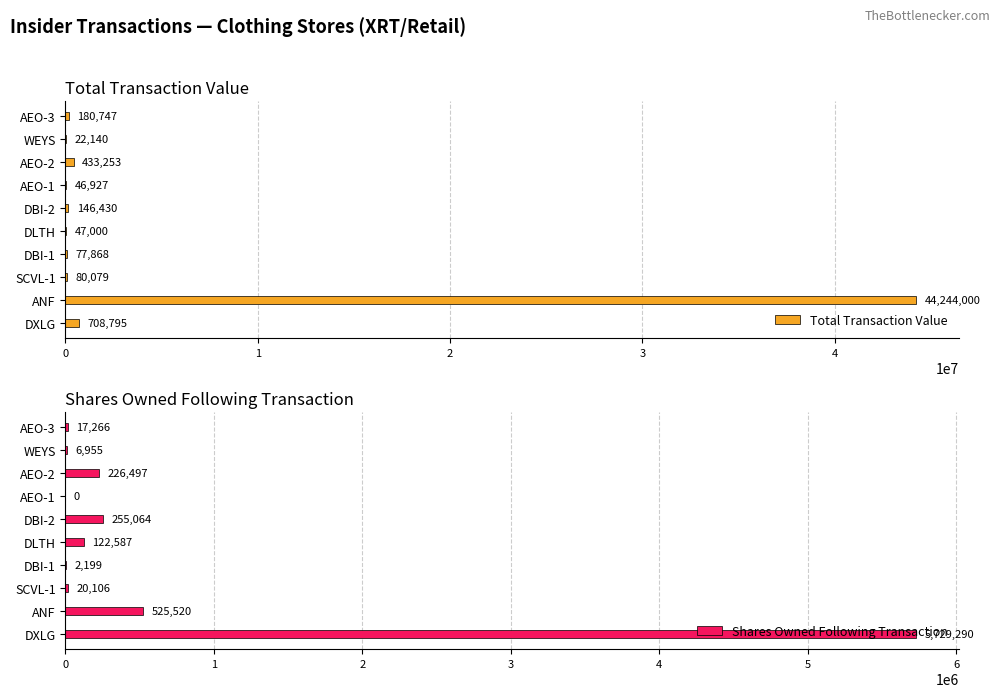

What are all the series names shown in the legend?

Total Transaction Value, Shares Owned Following Transaction